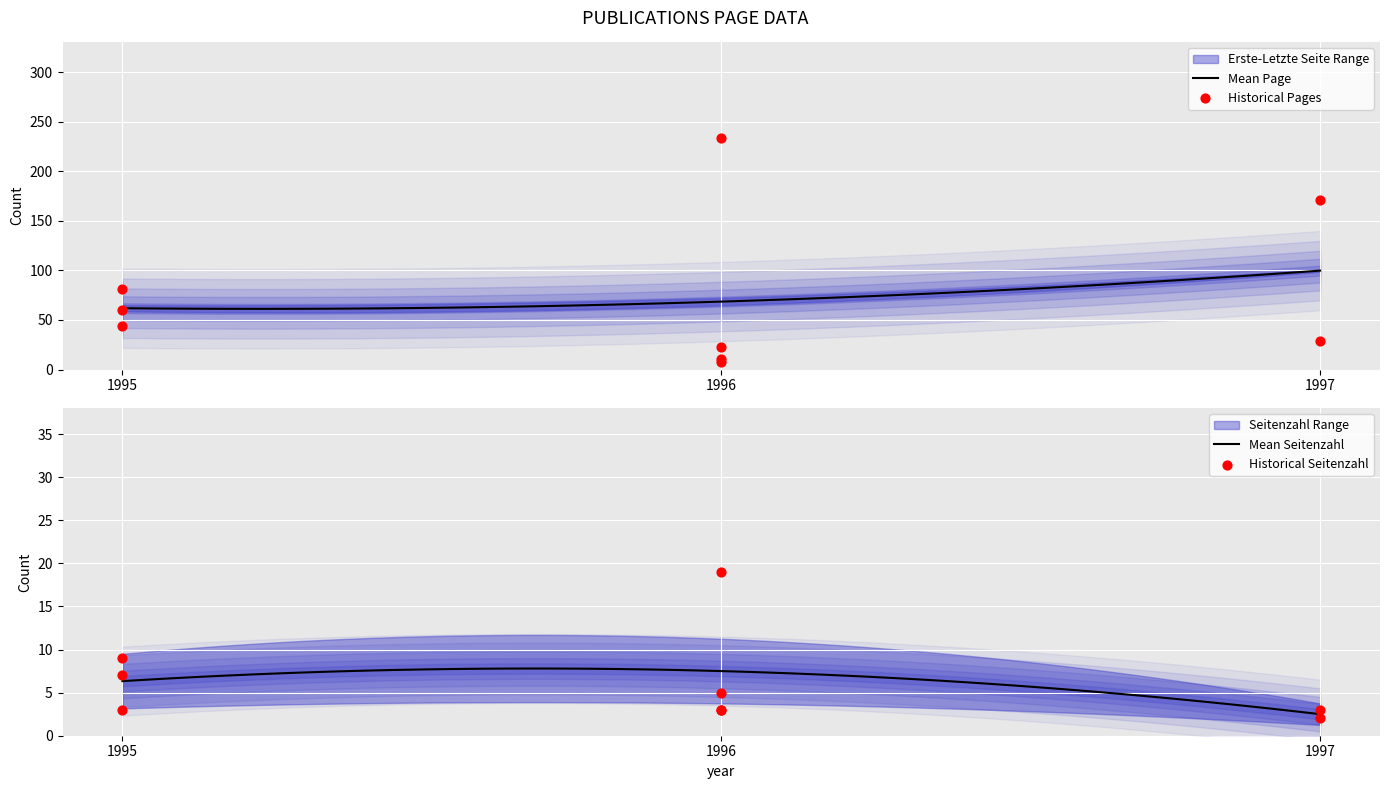

Which series has the largest total across all categories?

Erste Seite